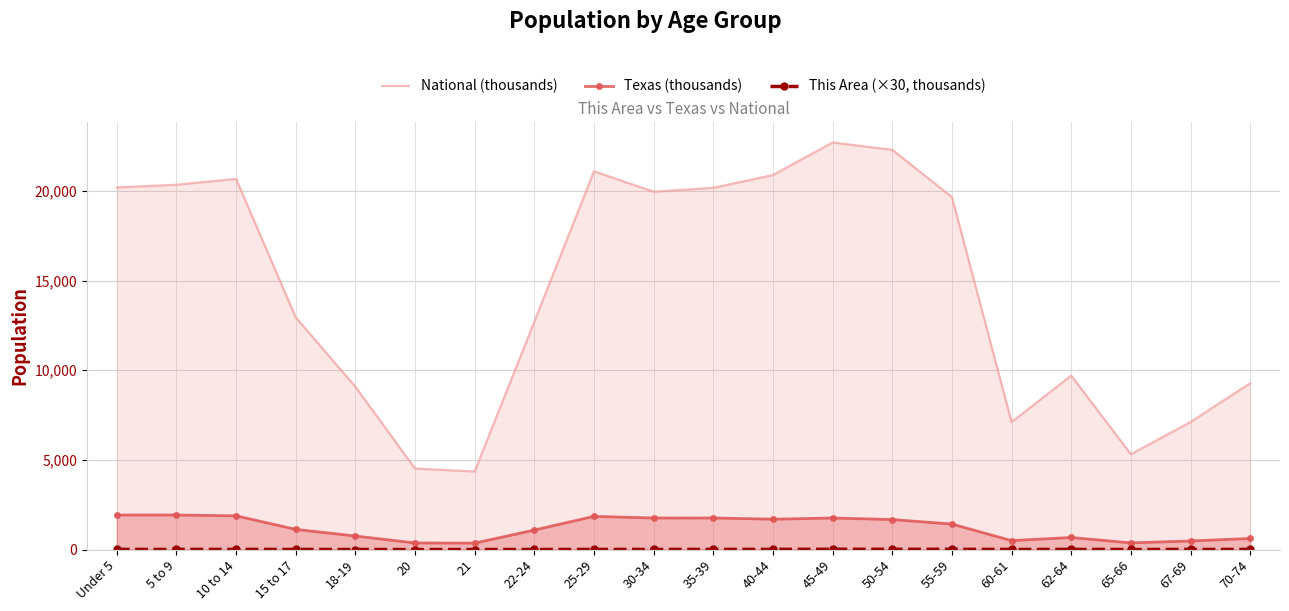

What is the difference between the This Area (×30, thousands) values at 18-19 and 45-49?

12.6